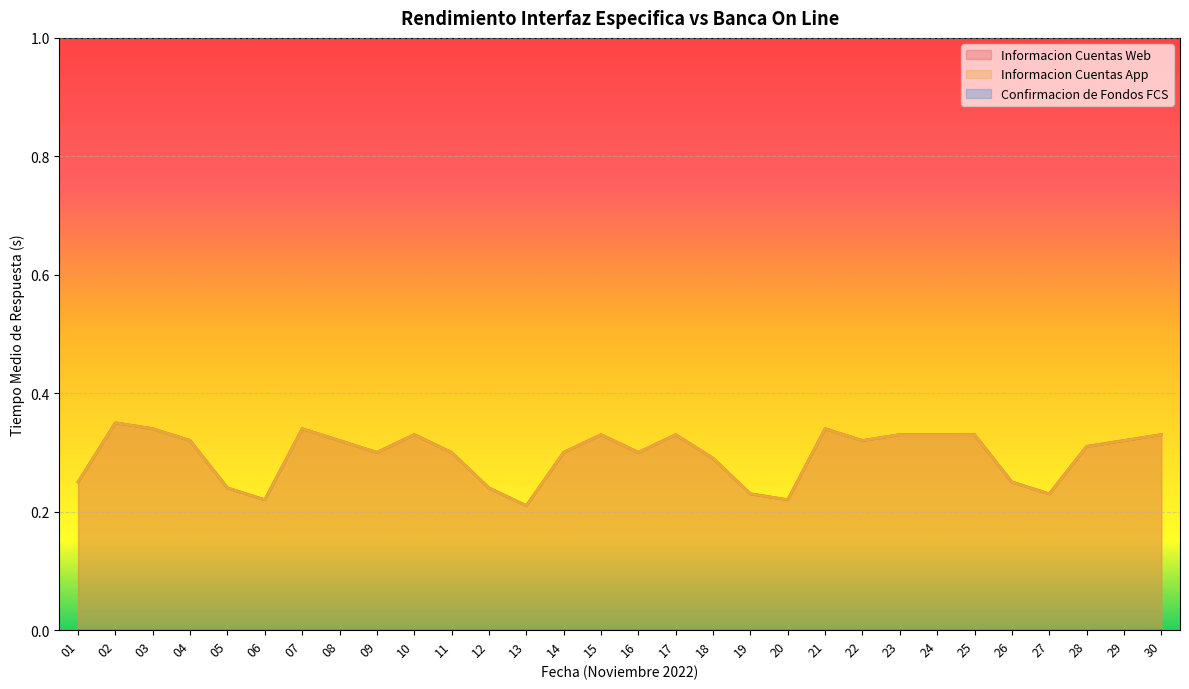

List the series in order of their peak value, lowest first.

Informacion Cuentas Web, Informacion Cuentas App